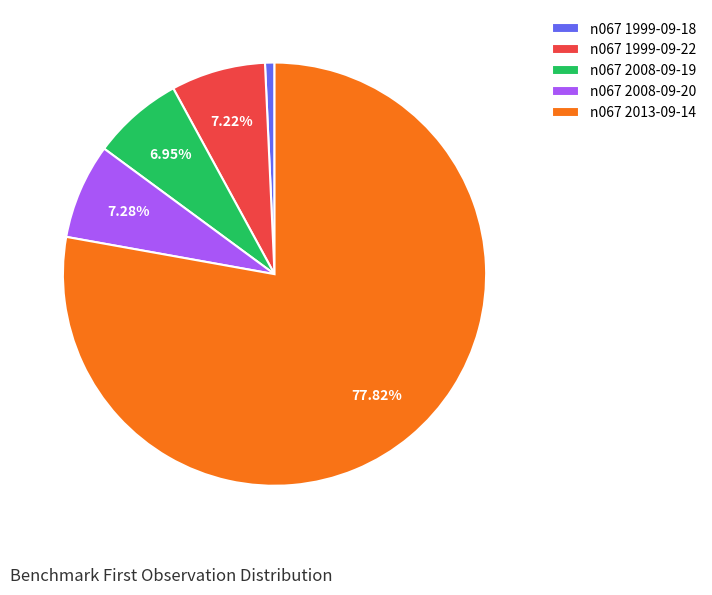

What is the majority slice?

n067 2013-09-14